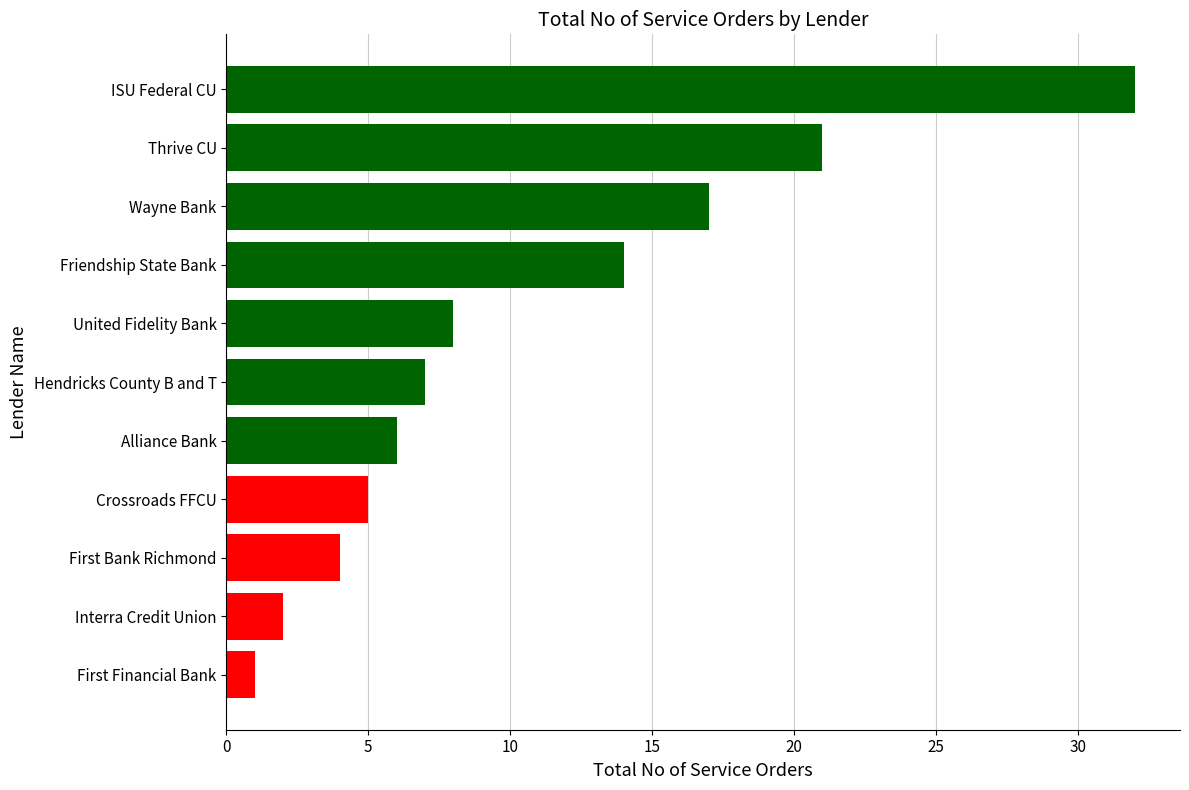

What value does the data have at Friendship State Bank?

14